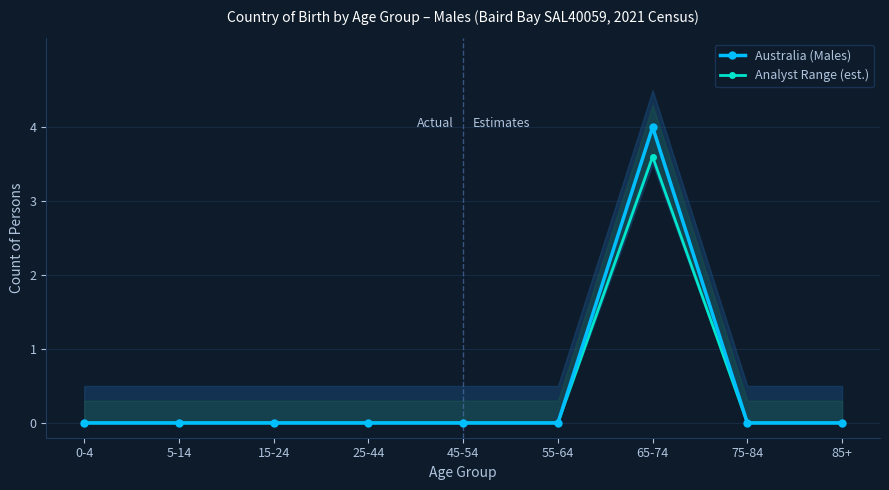

What position from the left is 45-54?

5